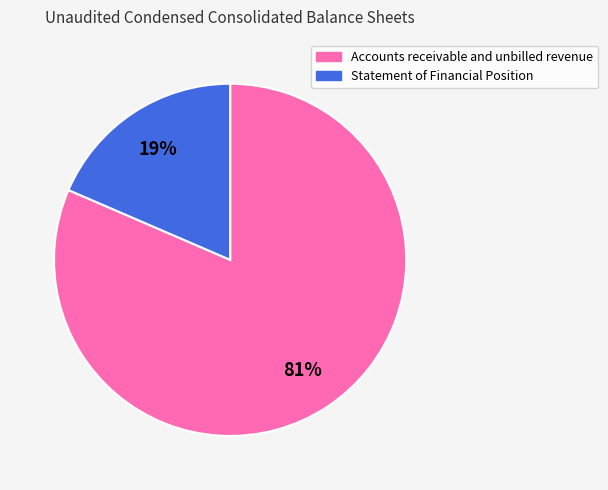

Count the number of slices in the pie.

2